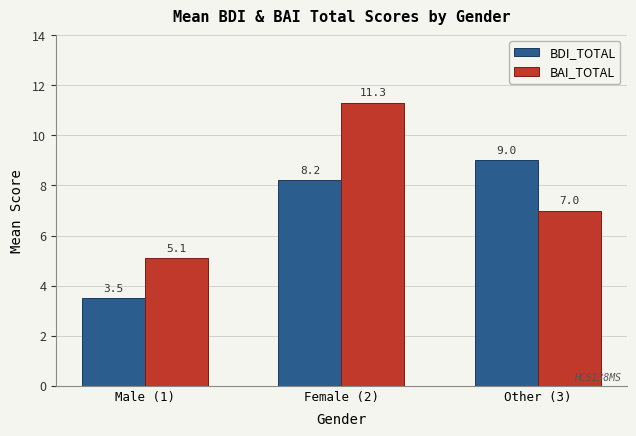

What is the difference between the highest and lowest values at Male (1)?

1.6